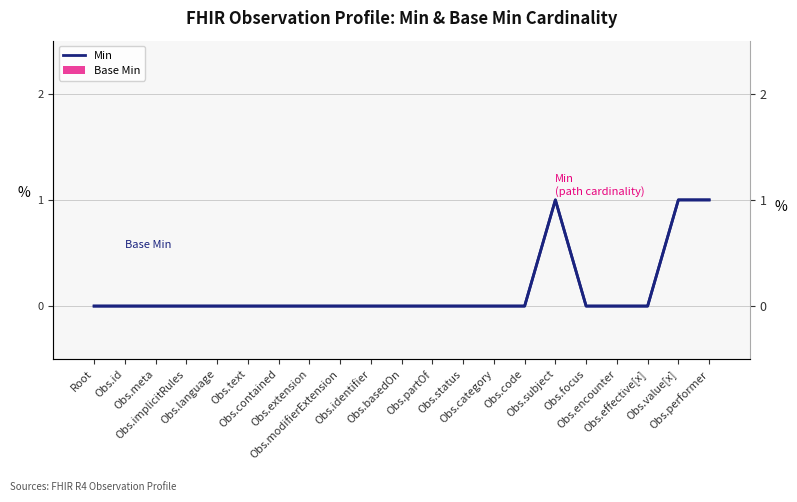

Which series has the widest spread of values?

Min